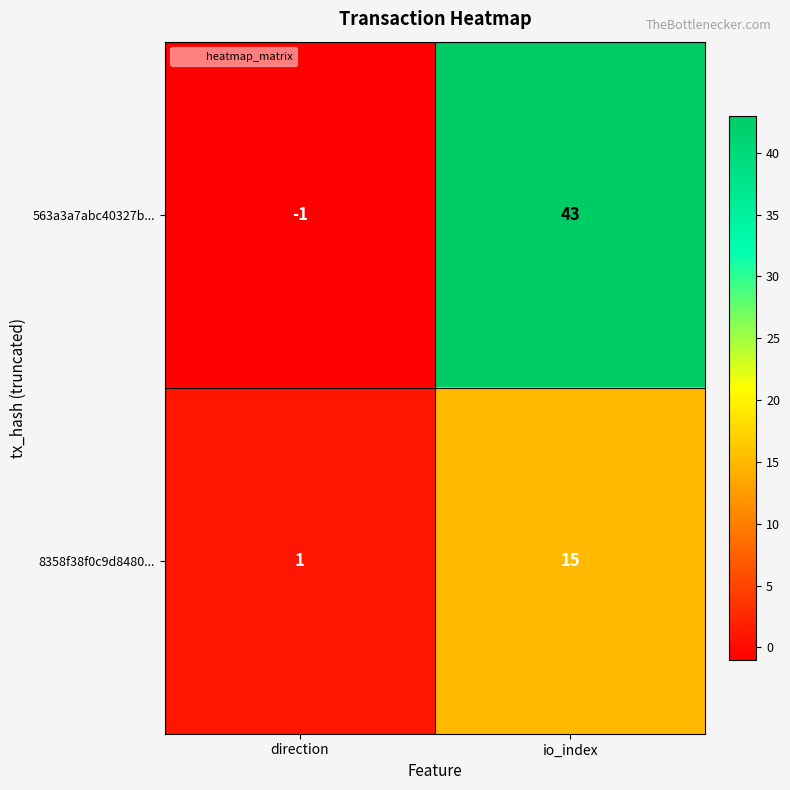

What is the difference between the 563a3a7abc40327b... values at io_index and direction?

44